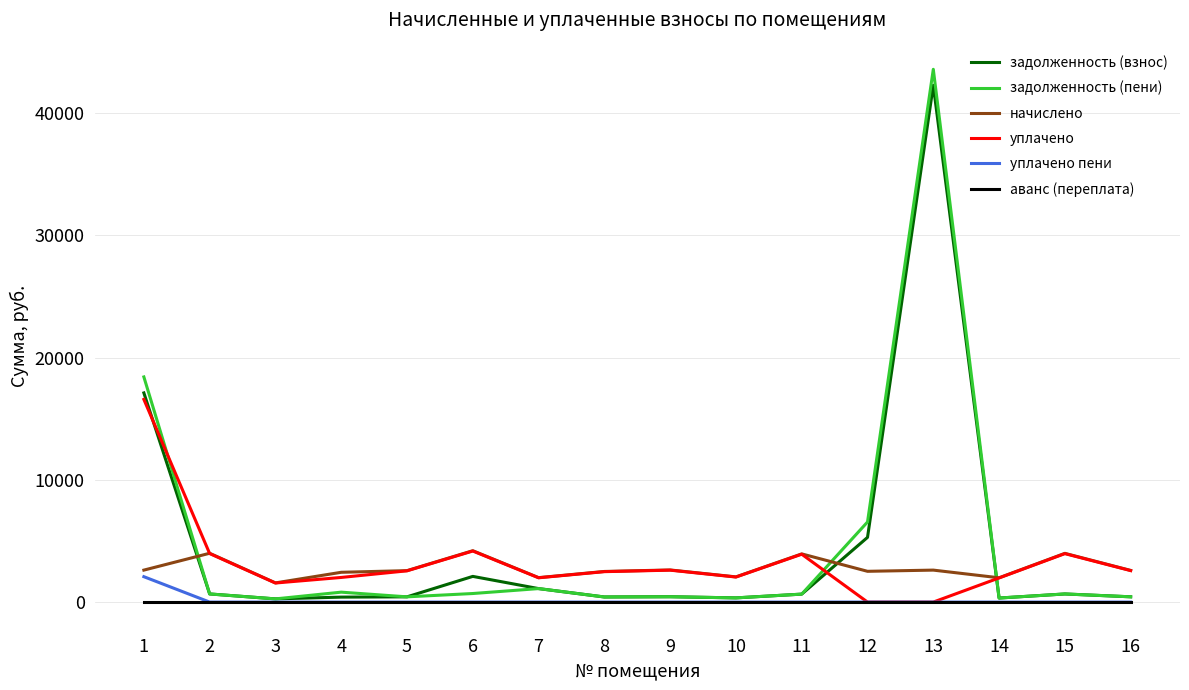

The задолженность (взнос) series shows 2102.3 at 6. True or false?

True